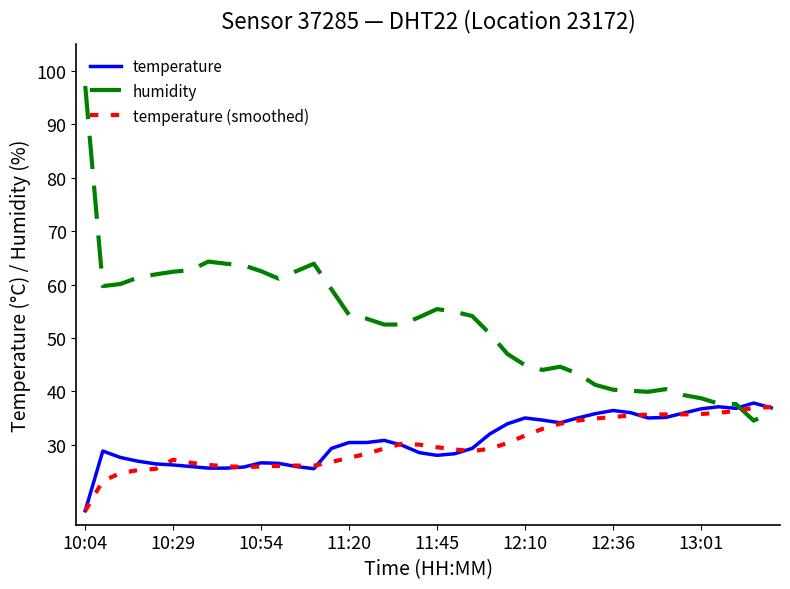

What is the smallest value displayed?

17.6